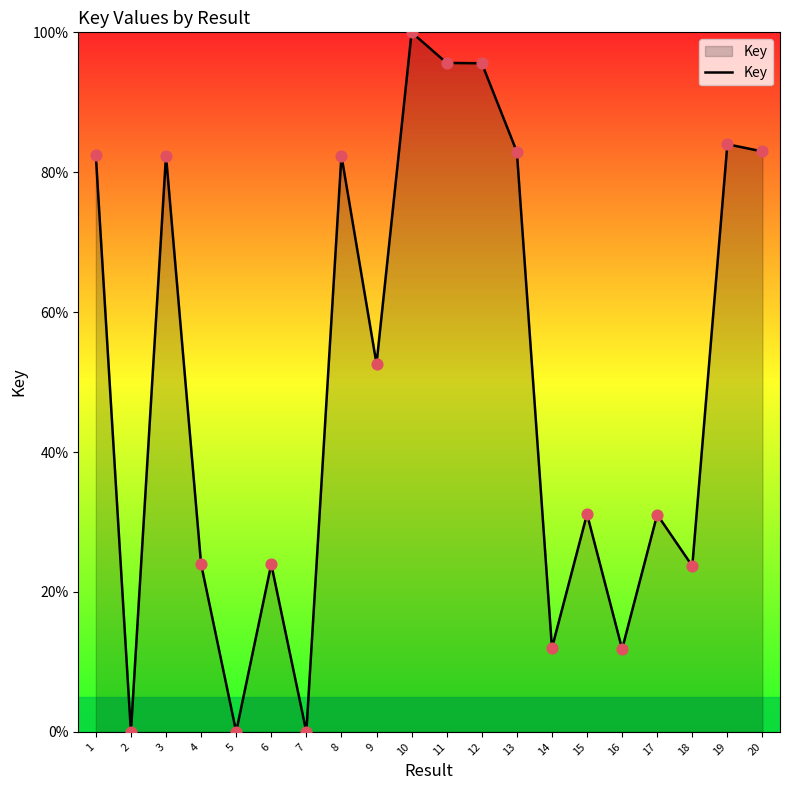

Which has a higher value, 19 or 2?

19